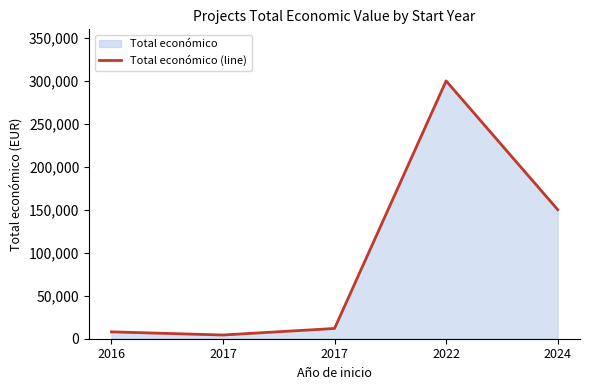

True or false: there are more than 1 points higher than both neighbors.

False